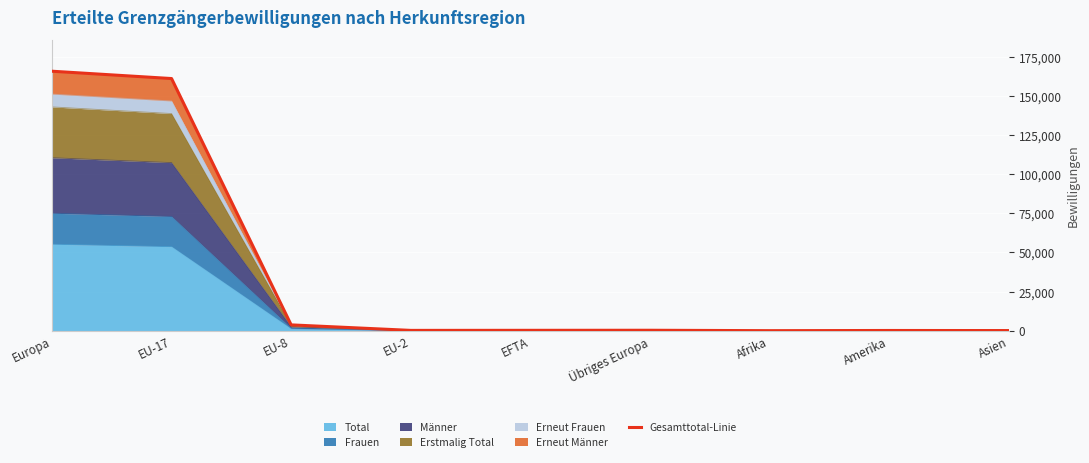

At which label is the value closest to 82888?

EU-17